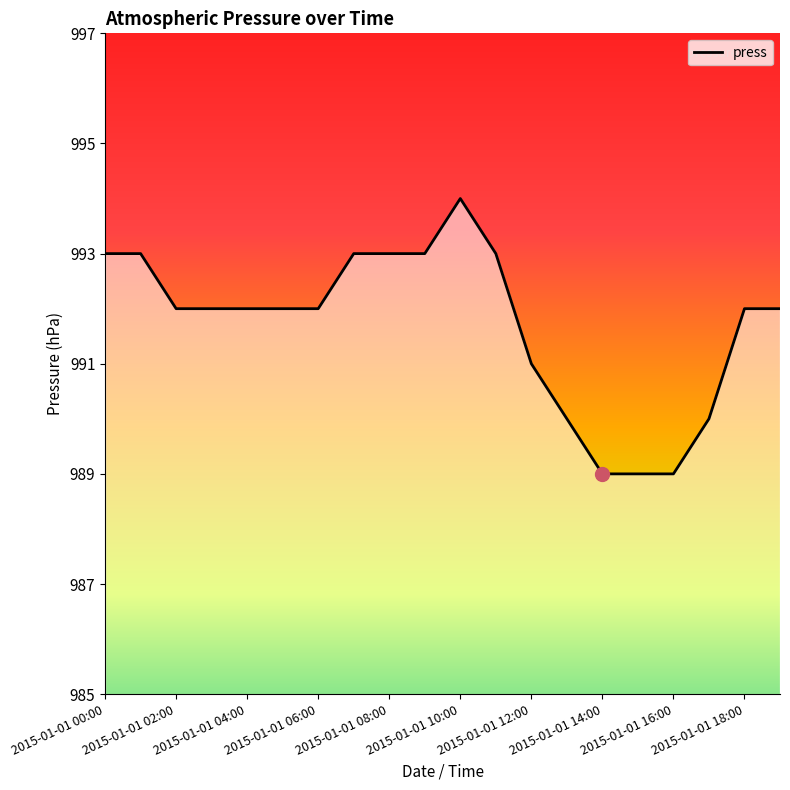

What is the greatest value displayed?

994